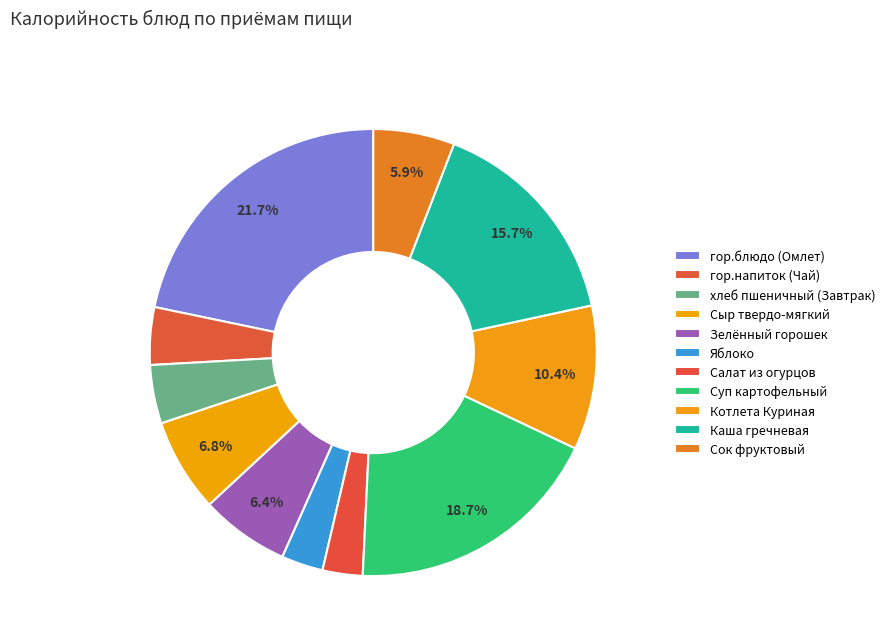

Which category has the smallest portion of the pie?

Салат из огурцов